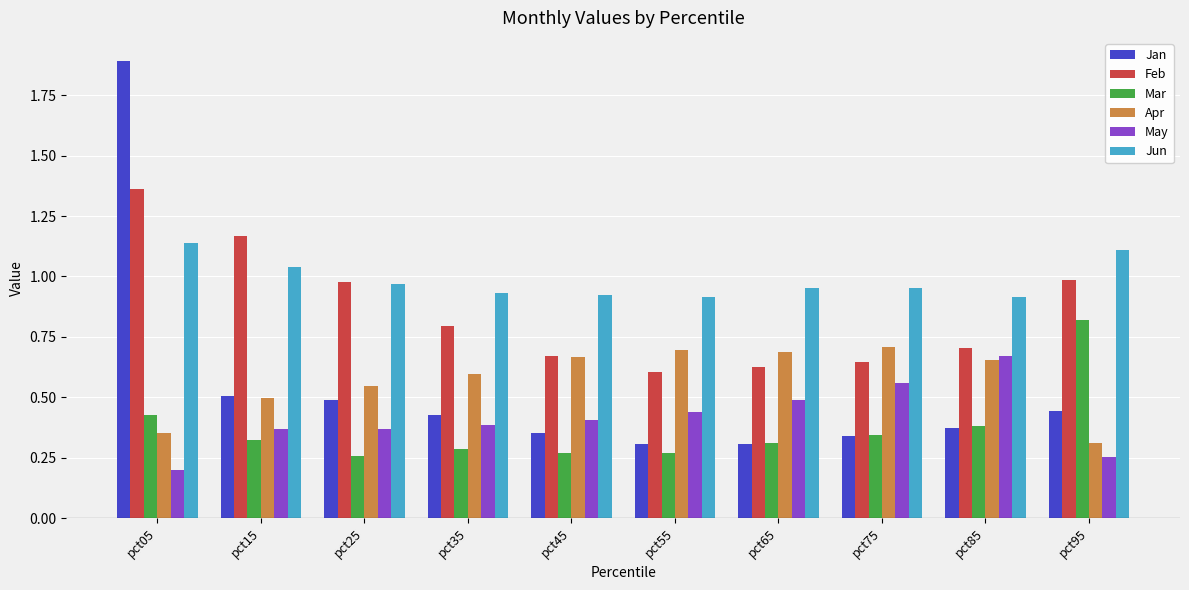

List the series in order of their peak value, highest first.

Jan, Feb, Jun, Mar, Apr, May